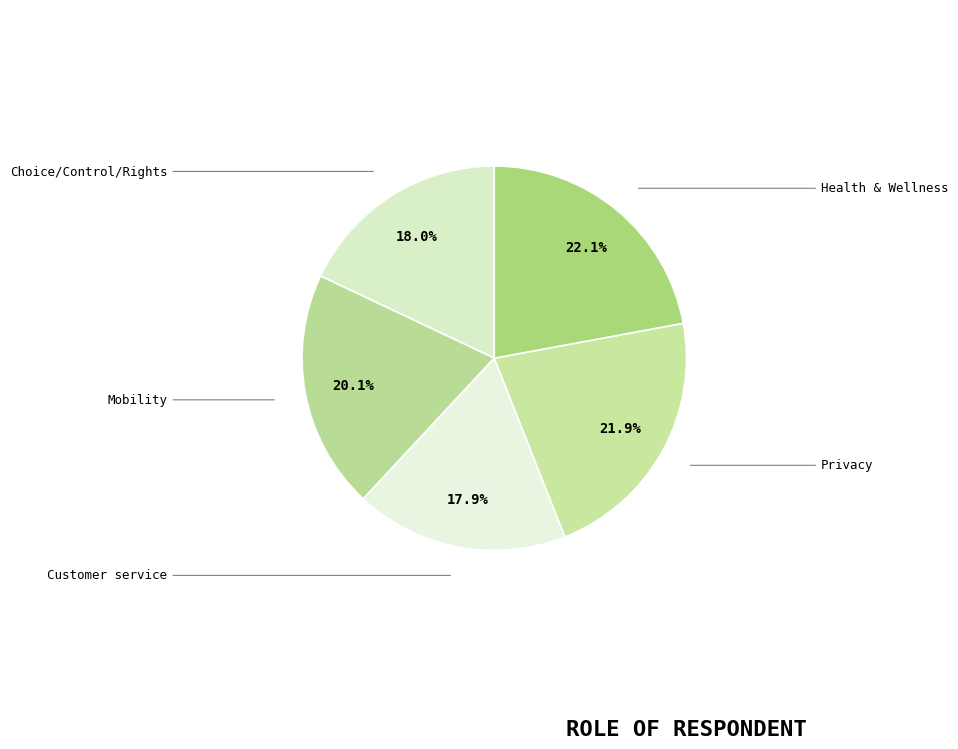

How many slices are in this pie chart?

5